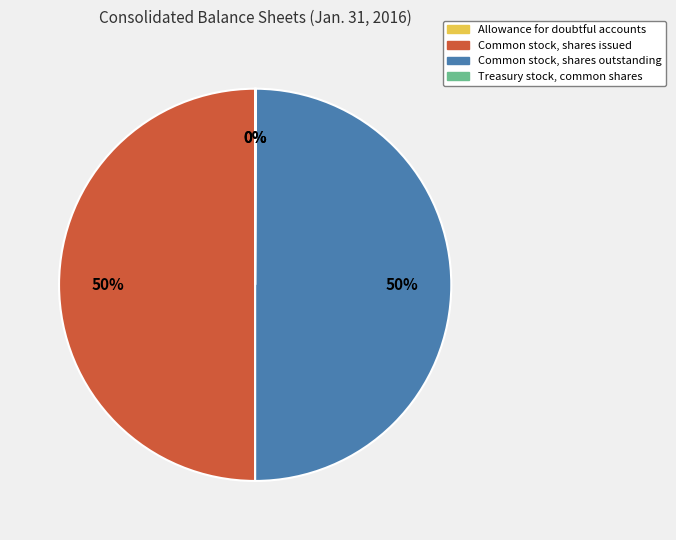

Do Common stock, shares issued and Common stock, shares outstanding together represent more than half of the pie?

Yes